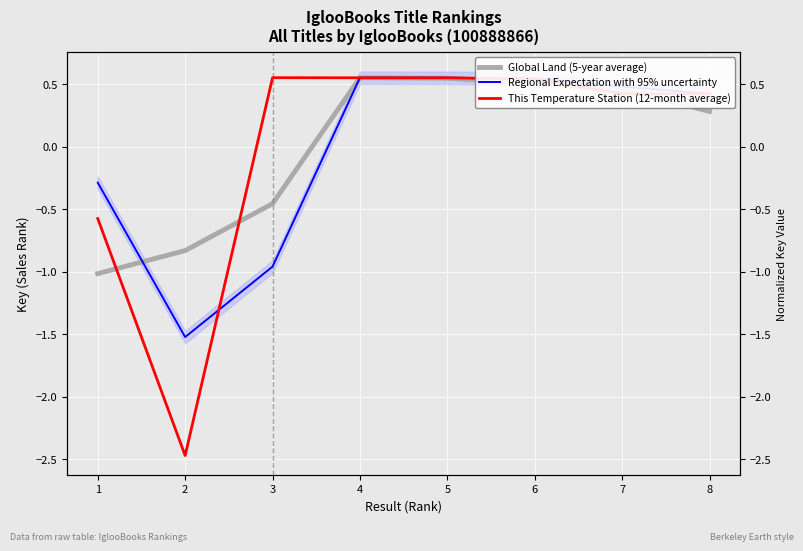

How many values in Global Land (5-year average) are above zero?

5